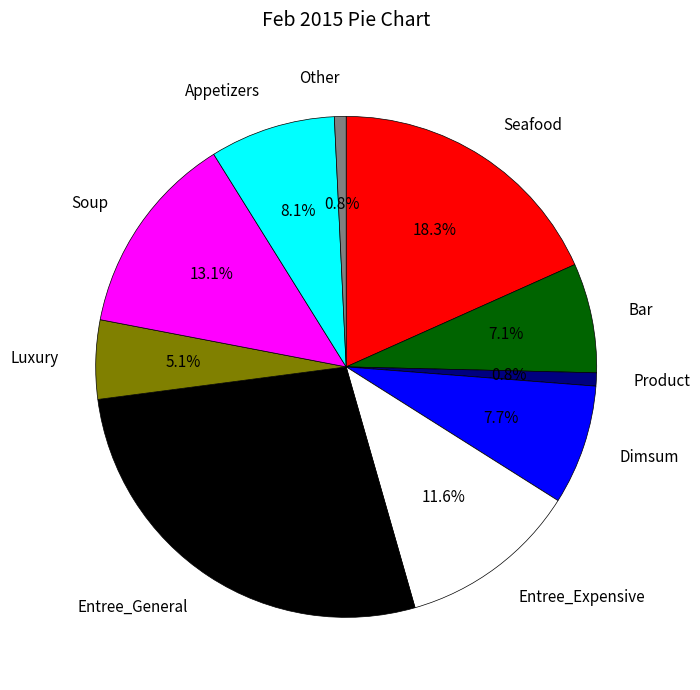

Does any single category account for the majority?

No